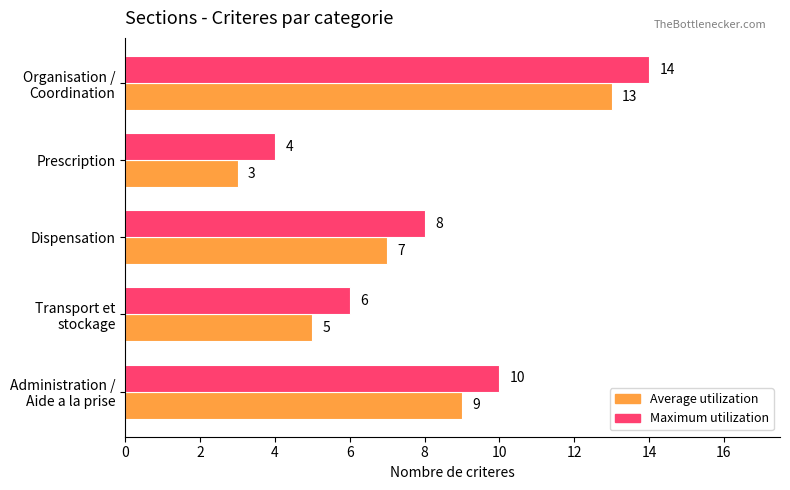

Where is Average utilization nearest to the value 8?

Dispensation